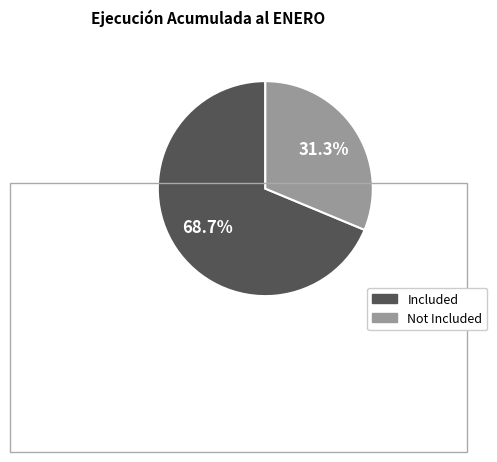

To the nearest percent, what is the average slice percentage?

50%